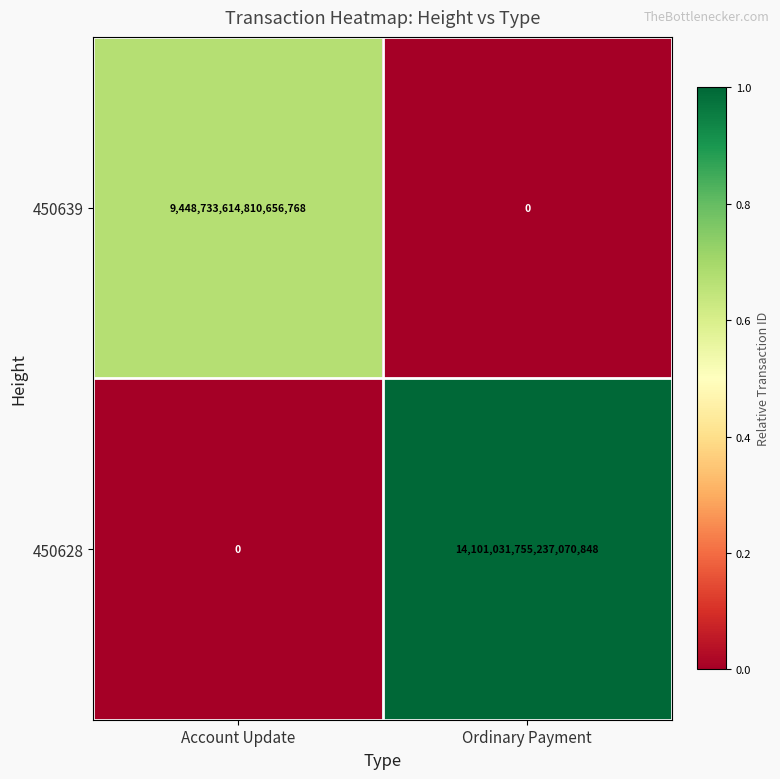

Which series changed the most between Account Update and Ordinary Payment?

450628